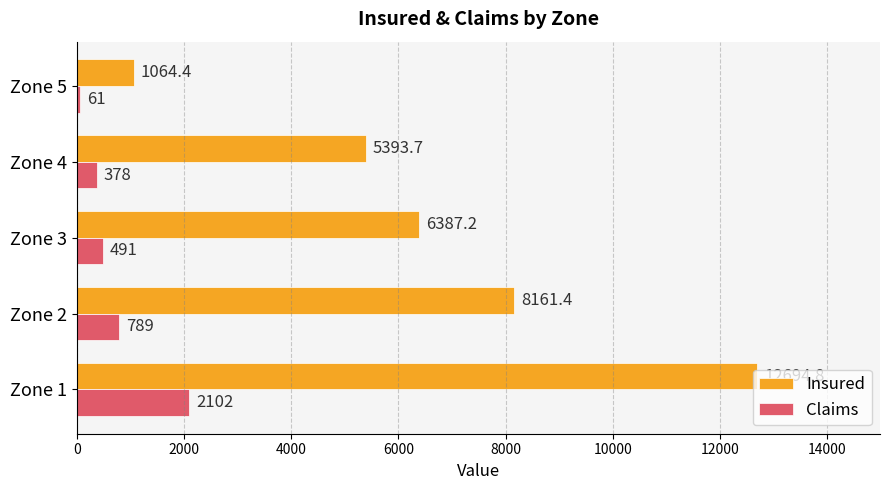

What is the sum of all Insured values?

33701.6